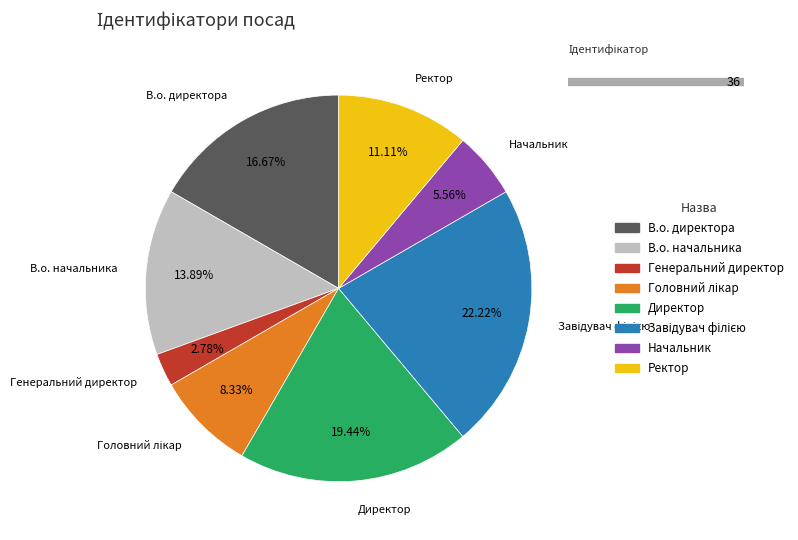

True or false: В.о. начальника accounts for 20% of the total.

False